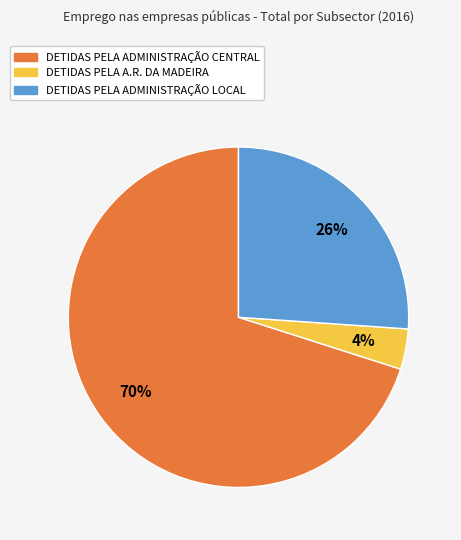

Count the number of slices in the pie.

3